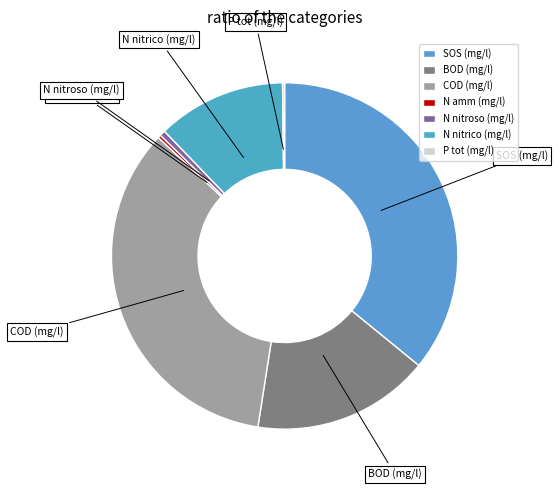

Is it true that SOS (mg/l) is 36% of the pie?

True